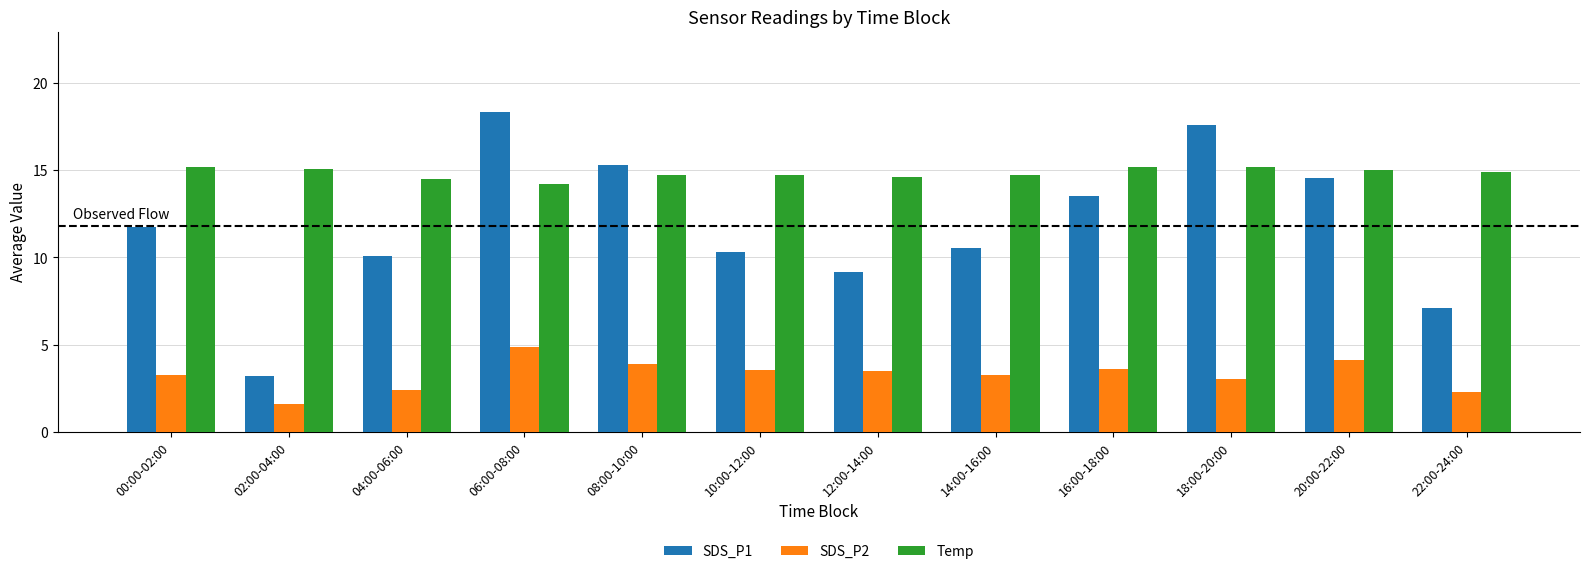

What is the difference between the Temp values at 08:00-10:00 and 00:00-02:00?

0.5